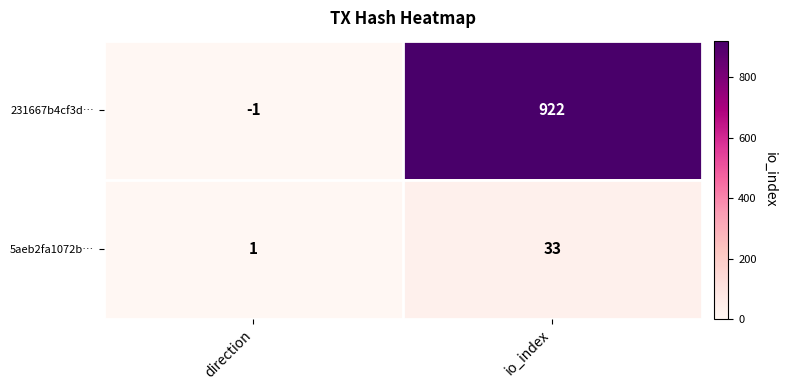

What value does the 231667b4cf3d… series have at io_index?

922